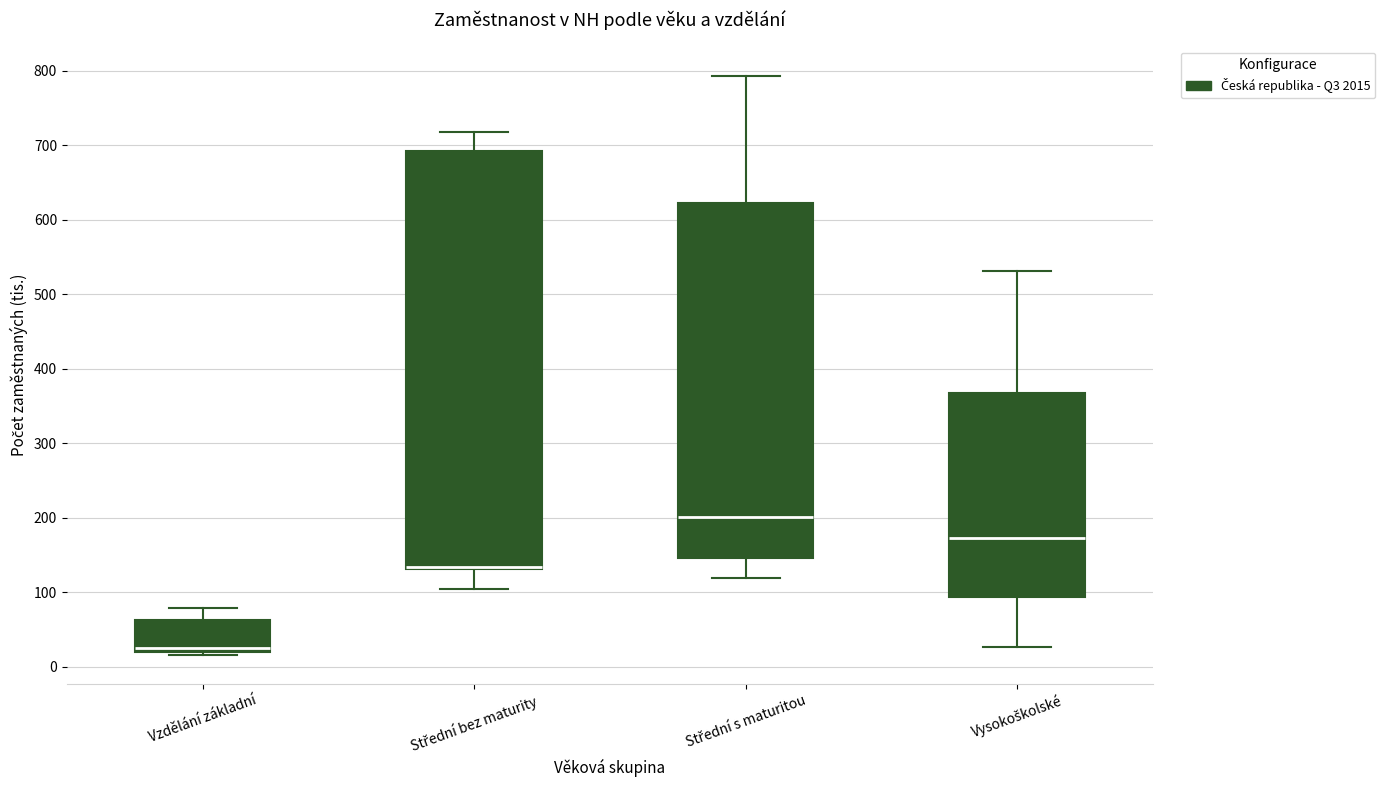

Reading left to right, read every box against the y-axis: the position of its median line, the range the box covers, and the ends of its whiskers. The values are not printed on the chart, so give them approximately, as read against the axis.

Vzdělání základní: median 30, box 20 to 60, whiskers 20 (just below the box's lower edge) to 80
Střední bez maturity: median 130 (drawn on the box's lower edge), box 130 to 690, whiskers 110 to 720
Střední s maturitou: median 200, box 150 to 620, whiskers 120 to 790
Vysokoškolské: median 170, box 90 to 370, whiskers 30 to 530